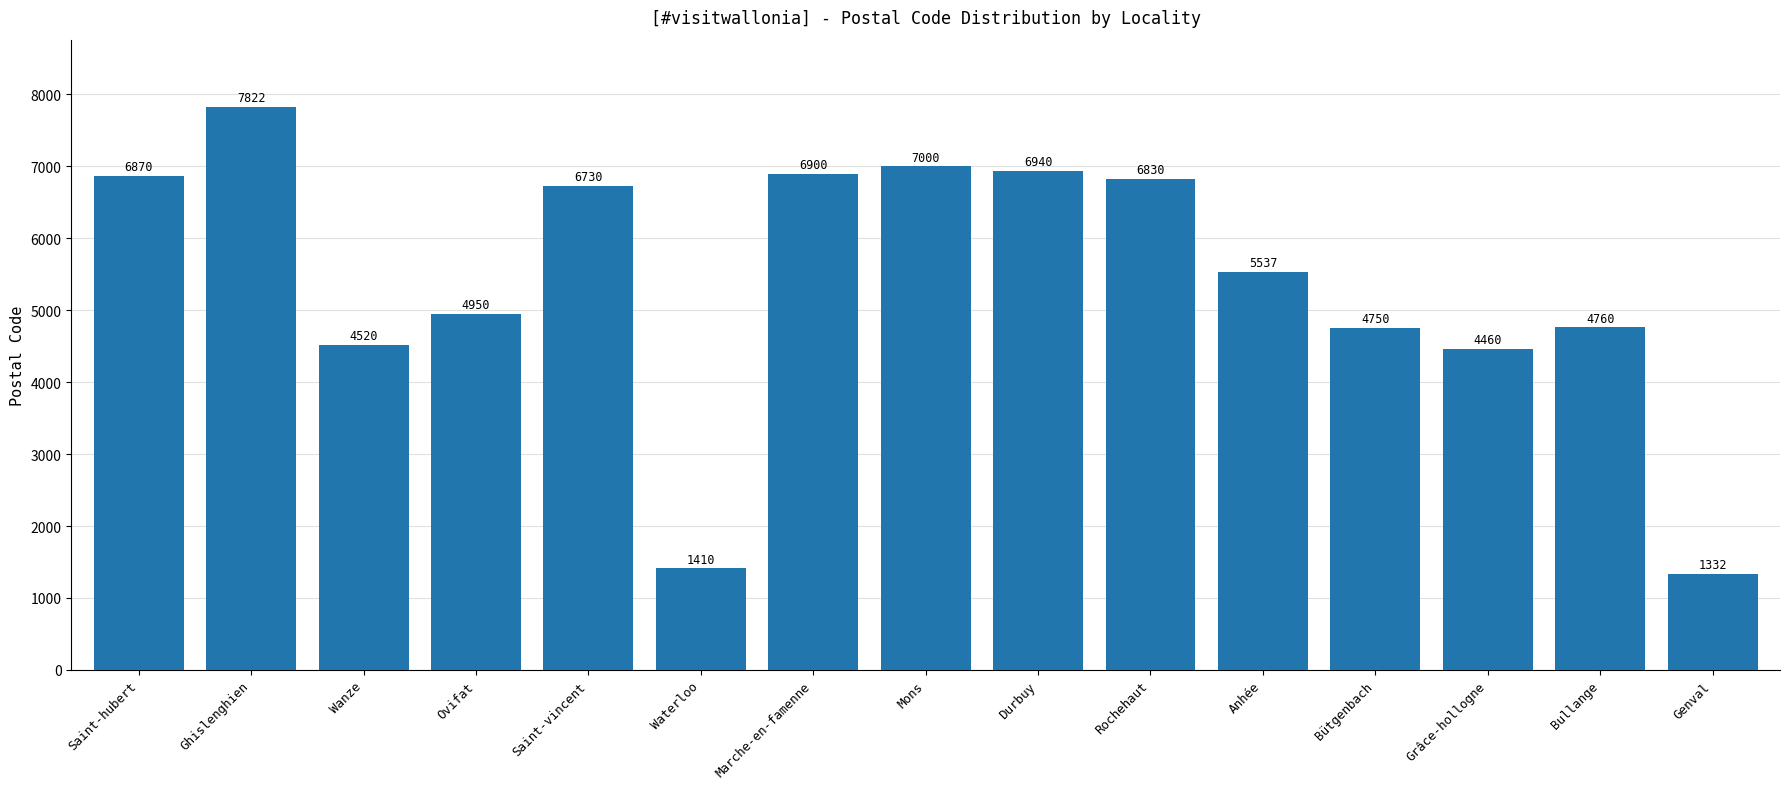

Are the bars grouped side by side (vs. stacked)?

No